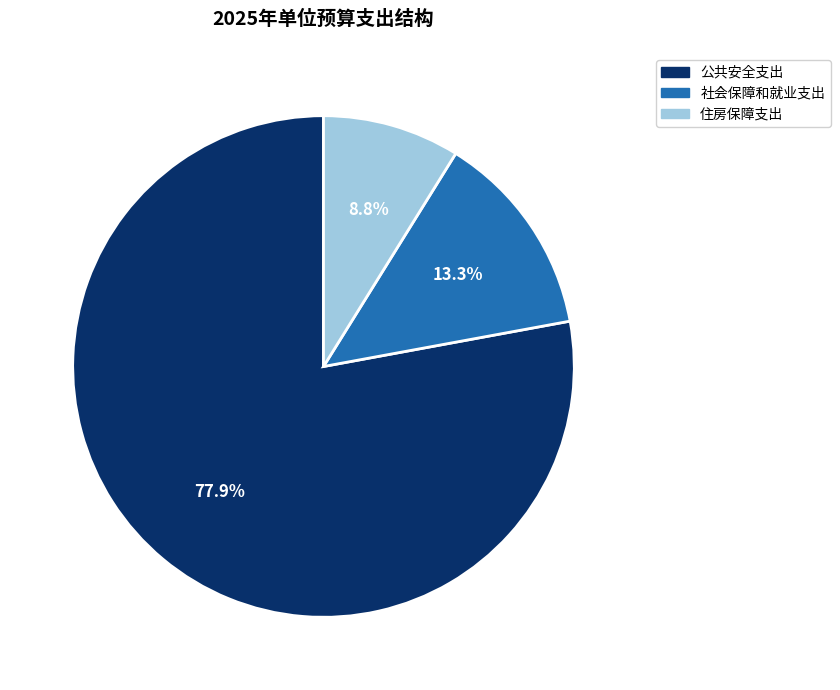

To the nearest percent, what portion does 公共安全支出 represent?

78%